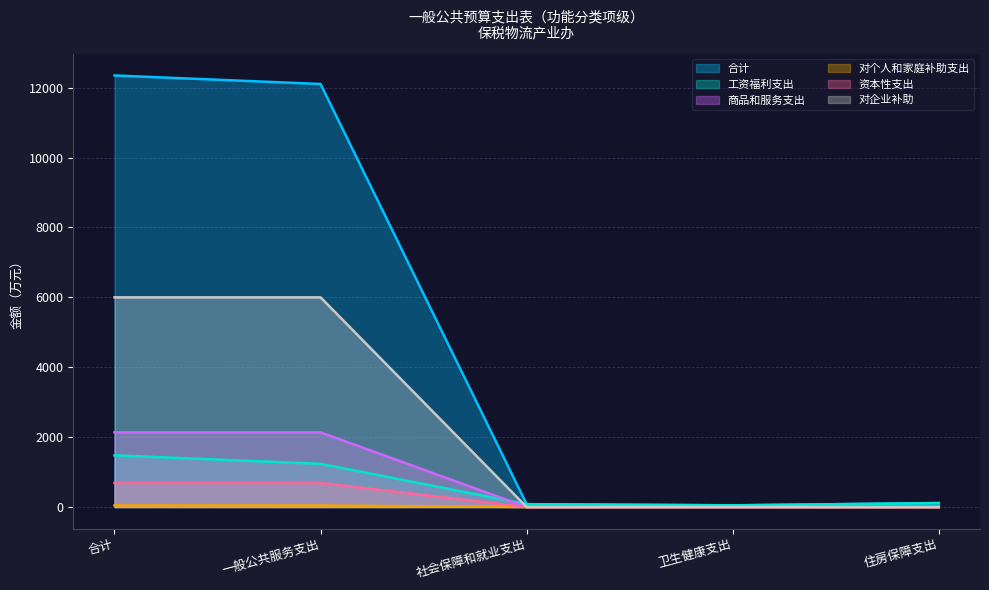

True or false: 资本性支出 and 商品和服务支出 cross at least once.

False